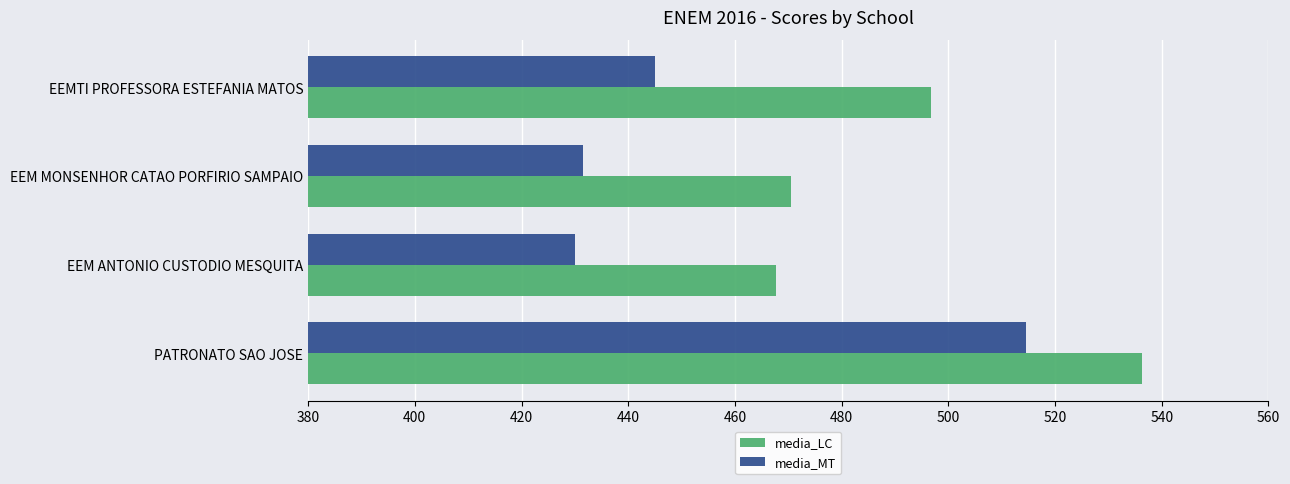

What is the highest value of the media_LC series?

536.3